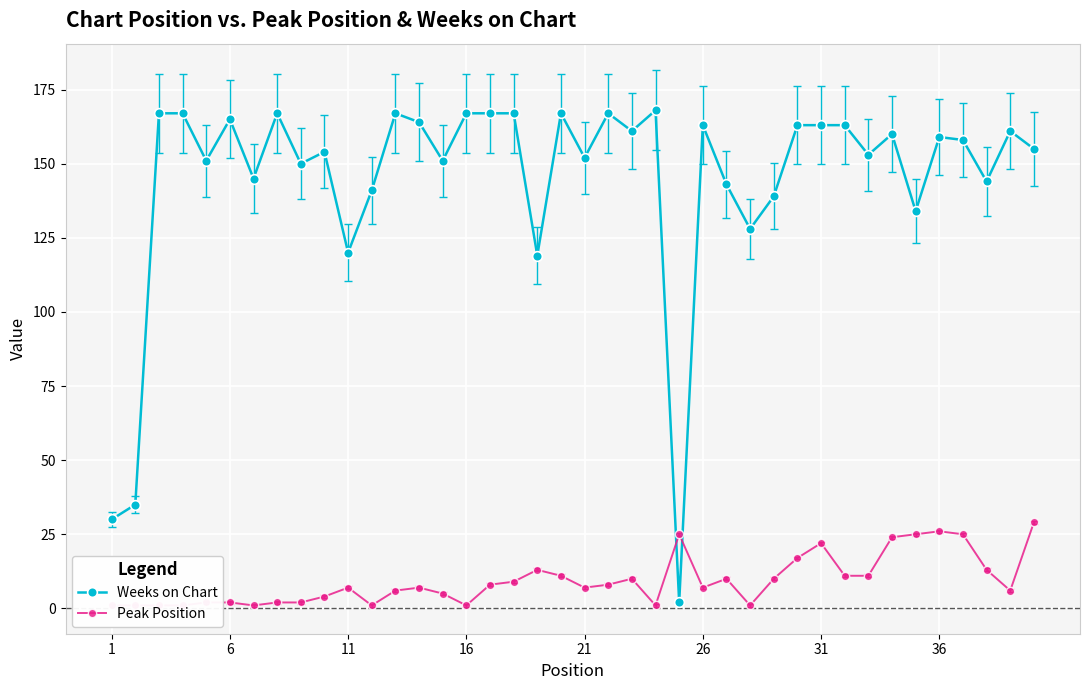

In Weeks on Chart, how many points are higher than both neighbors (excluding endpoints)?

11